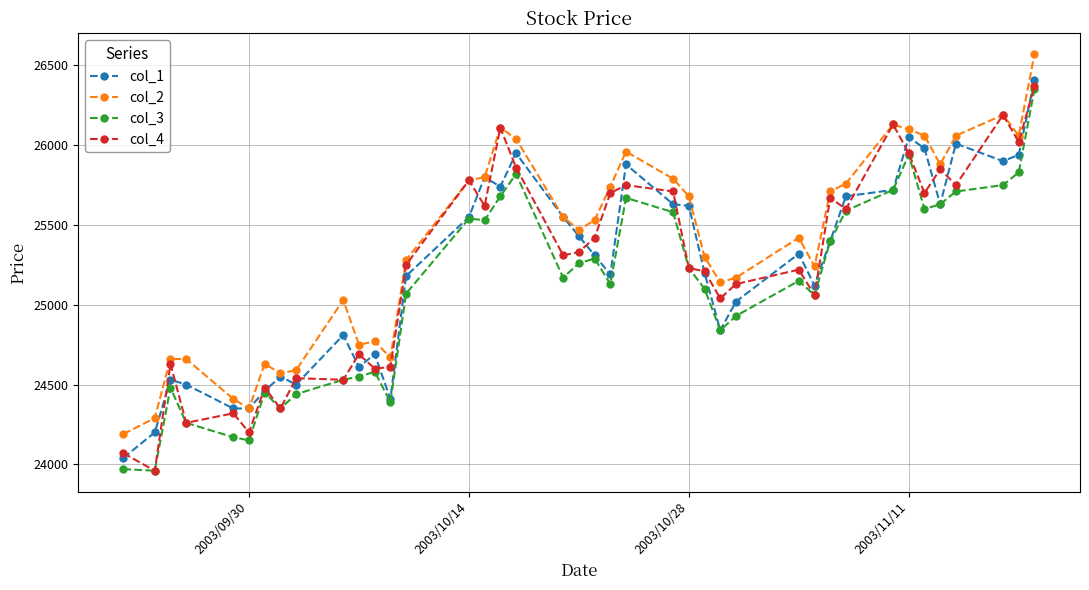

What is the maximum value for col_3?

26350